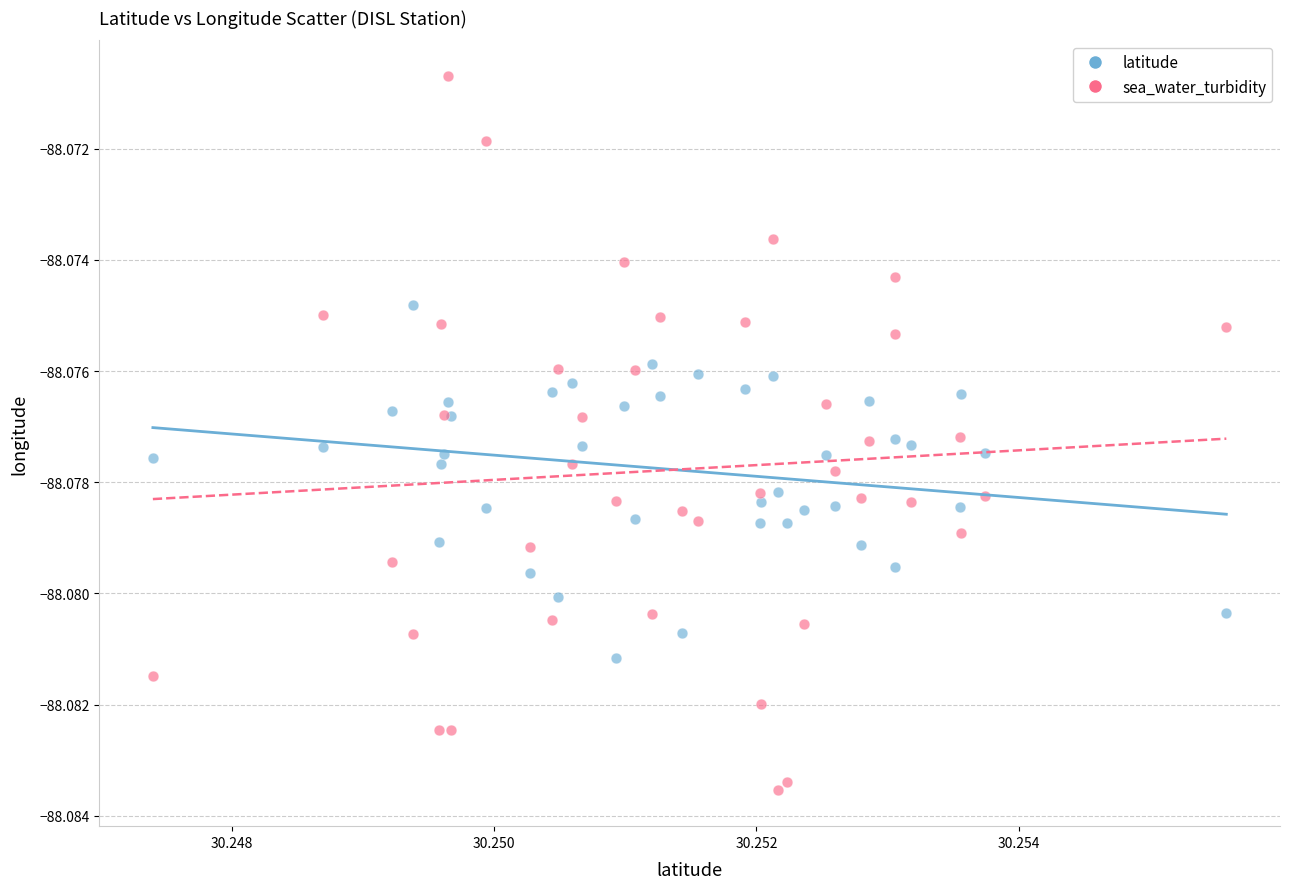

Which series has the largest Y range (max minus min)?

sea_water_turbidity